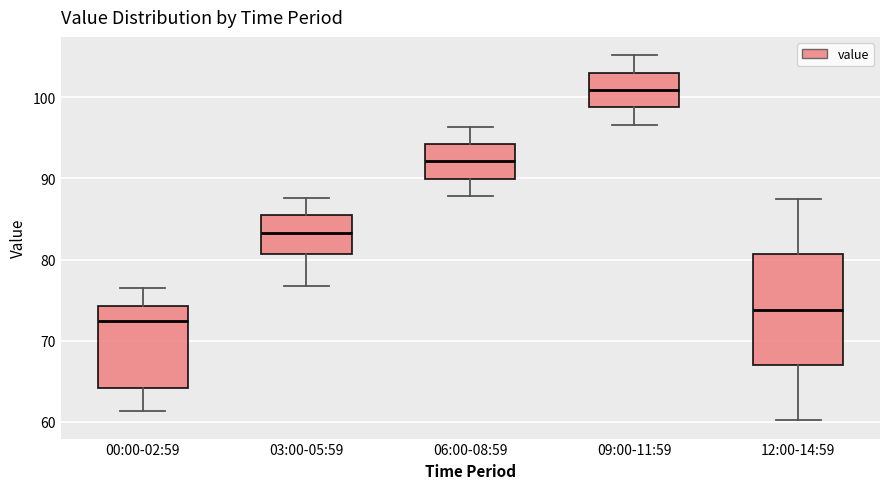

Reading left to right, transcribe this box plot: for each box, give where its median line is, the range the box spans, and where its two whiskers end, as read against the y-axis. The values are not printed on the chart, so give them approximately, as read against the axis.

00:00-02:59: median 72, box 64 to 74, whiskers 61 to 76
03:00-05:59: median 83, box 81 to 85, whiskers 77 to 88
06:00-08:59: median 92, box 90 to 94, whiskers 88 to 96
09:00-11:59: median 101, box 99 to 103, whiskers 97 to 105
12:00-14:59: median 74, box 67 to 81, whiskers 60 to 88